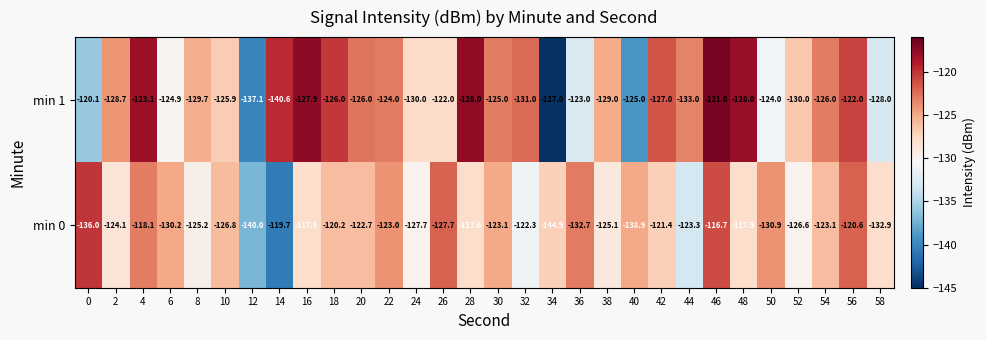

What is the difference between the maximum and second lowest values in the min 0 series?

23.3